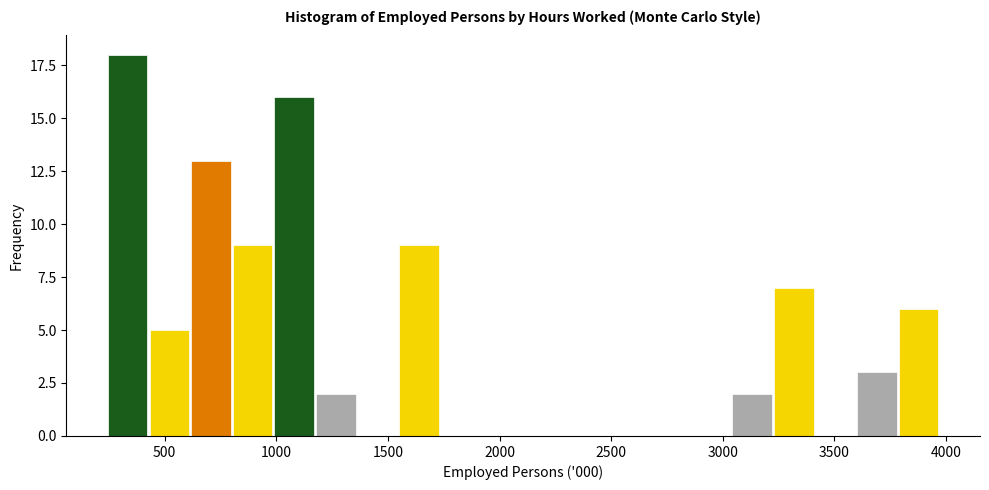

Read against the x-axis, roughly where is the centre of the tallest bar?

350